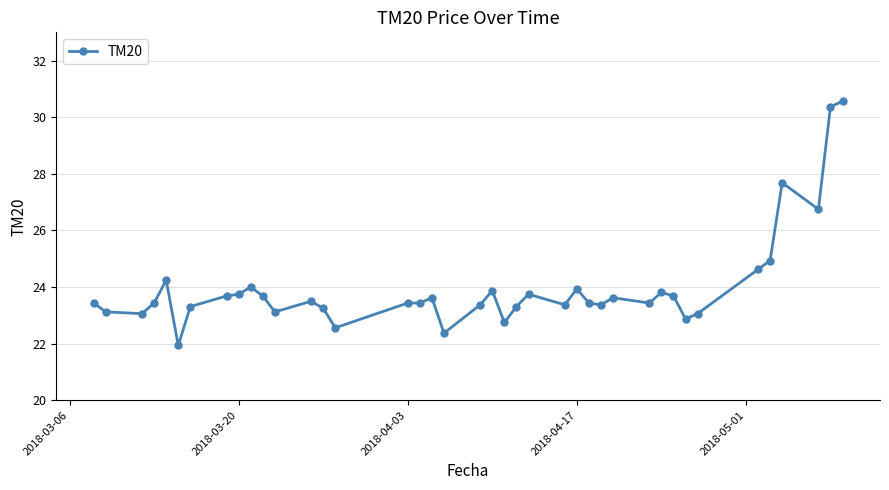

How many data points does each series have?

40